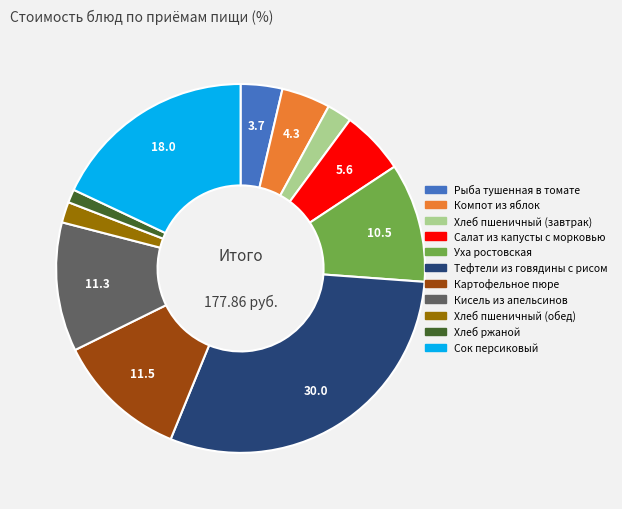

Count the number of slices in the pie.

11